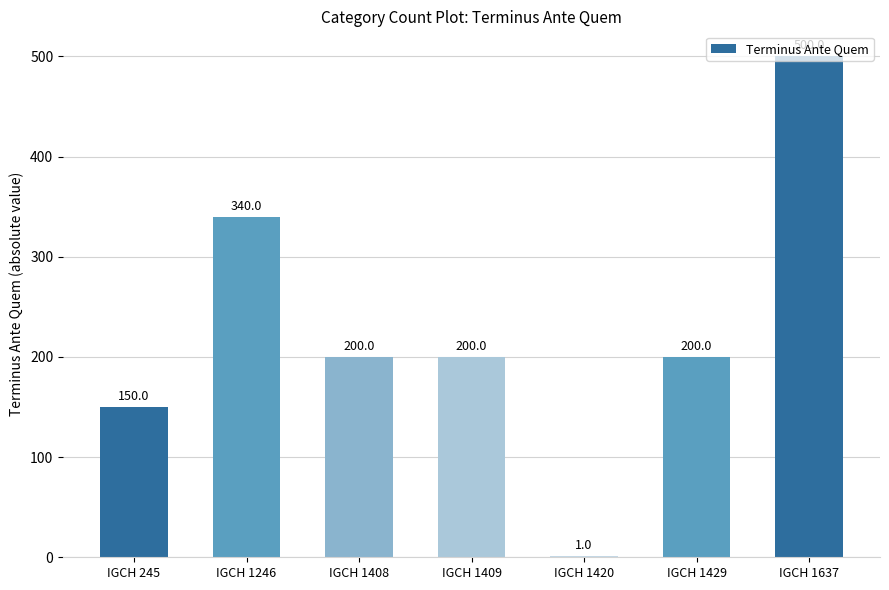

What is the sum of the values at IGCH 1409 and IGCH 1420?

201